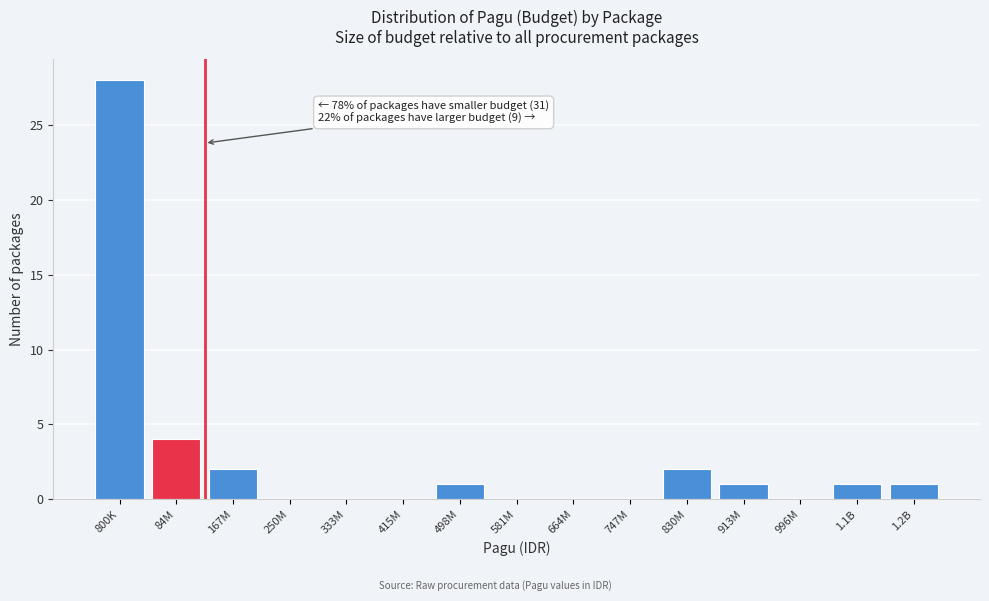

What is the sum of the values at 84M and 250M?

4